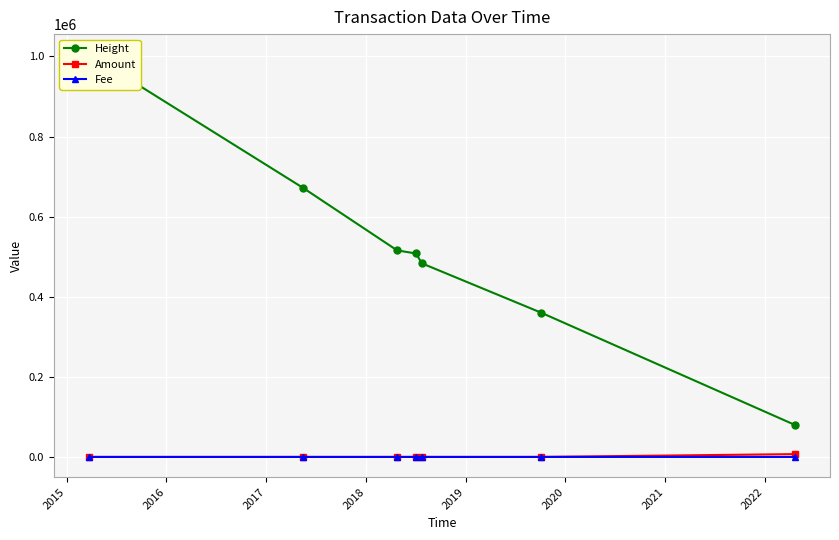

True or false: Fee has a value of 1.6 at 2019.

False